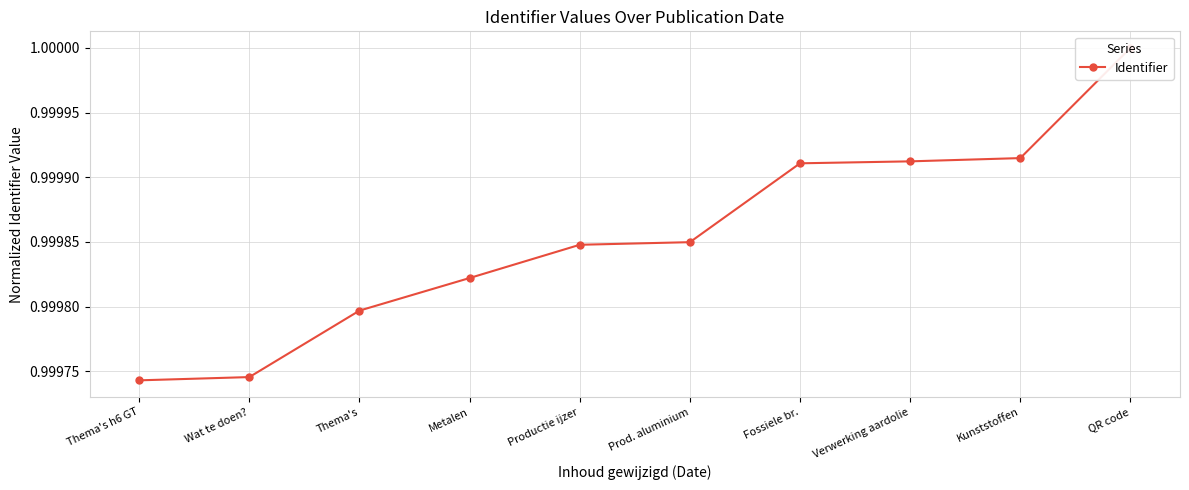

Reading left to right, transcribe all the data shown in this chart.

Thema's h6 GT=1.0	Wat te doen?=1.0	Thema's=1.0	Metalen=1.0	Productie ijzer=1.0	Prod. aluminium=1.0	Fossiele br.=1.0	Verwerking aardolie=1.0	Kunststoffen=1.0	QR code=1.0